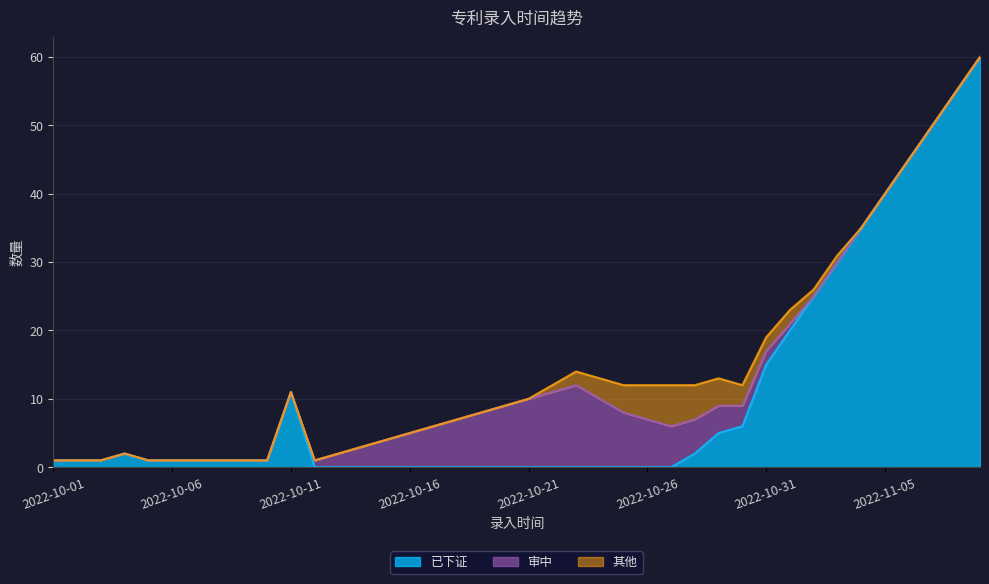

Reading left to right, transcribe all the data shown in this chart.

已下证: 2022-10-01=1	2022-10-02=1	2022-10-03=1	2022-10-04=2	2022-10-05=1	2022-10-06=1	2022-10-07=1	2022-10-08=1	2022-10-09=1	2022-10-10=1	2022-10-11=11	2022-10-12=0	2022-10-13=0	2022-10-14=0	2022-10-15=0	2022-10-16=0	2022-10-17=0	2022-10-18=0	2022-10-19=0	2022-10-20=0	2022-10-21=0	2022-10-22=0	2022-10-23=0	2022-10-24=0	2022-10-25=0	2022-10-26=0	2022-10-27=0	2022-10-28=2	2022-10-29=5	2022-10-30=6	2022-10-31=15	2022-11-01=20	2022-11-02=25	2022-11-03=30	2022-11-04=35	2022-11-05=40	2022-11-06=45	2022-11-07=50	2022-11-08=55	2022-11-09=60
审中: 2022-10-01=0	2022-10-02=0	2022-10-03=0	2022-10-04=0	2022-10-05=0	2022-10-06=0	2022-10-07=0	2022-10-08=0	2022-10-09=0	2022-10-10=0	2022-10-11=0	2022-10-12=1	2022-10-13=2	2022-10-14=3	2022-10-15=4	2022-10-16=5	2022-10-17=6	2022-10-18=7	2022-10-19=8	2022-10-20=9	2022-10-21=10	2022-10-22=11	2022-10-23=12	2022-10-24=10	2022-10-25=8	2022-10-26=7	2022-10-27=6	2022-10-28=5	2022-10-29=4	2022-10-30=3	2022-10-31=2	2022-11-01=1	2022-11-02=0	2022-11-03=0	2022-11-04=0	2022-11-05=0	2022-11-06=0	2022-11-07=0	2022-11-08=0	2022-11-09=0
其他: 2022-10-01=0	2022-10-02=0	2022-10-03=0	2022-10-04=0	2022-10-05=0	2022-10-06=0	2022-10-07=0	2022-10-08=0	2022-10-09=0	2022-10-10=0	2022-10-11=0	2022-10-12=0	2022-10-13=0	2022-10-14=0	2022-10-15=0	2022-10-16=0	2022-10-17=0	2022-10-18=0	2022-10-19=0	2022-10-20=0	2022-10-21=0	2022-10-22=1	2022-10-23=2	2022-10-24=3	2022-10-25=4	2022-10-26=5	2022-10-27=6	2022-10-28=5	2022-10-29=4	2022-10-30=3	2022-10-31=2	2022-11-01=2	2022-11-02=1	2022-11-03=1	2022-11-04=0	2022-11-05=0	2022-11-06=0	2022-11-07=0	2022-11-08=0	2022-11-09=0